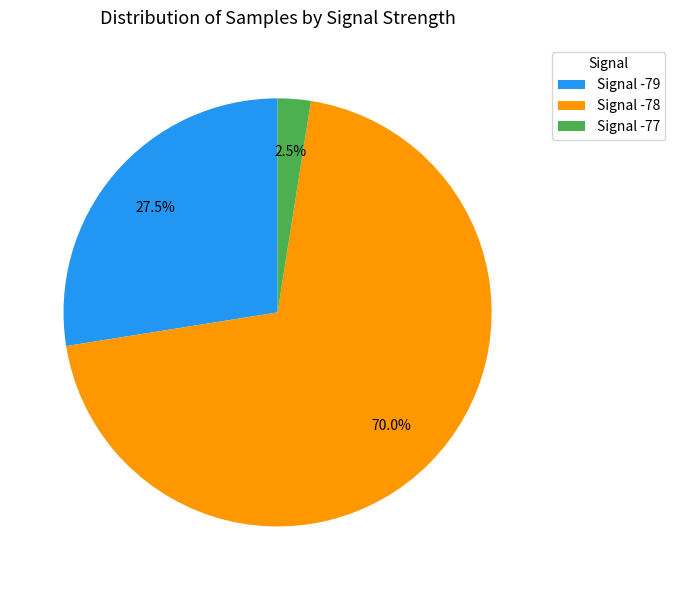

Which slice is the largest?

Signal -78